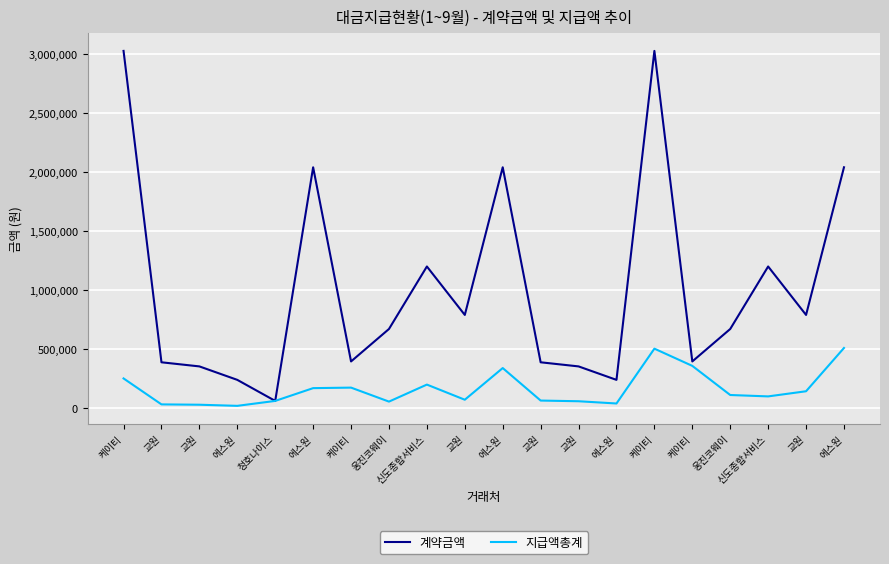

List the series in order of their peak value, lowest first.

지급액총계, 계약금액